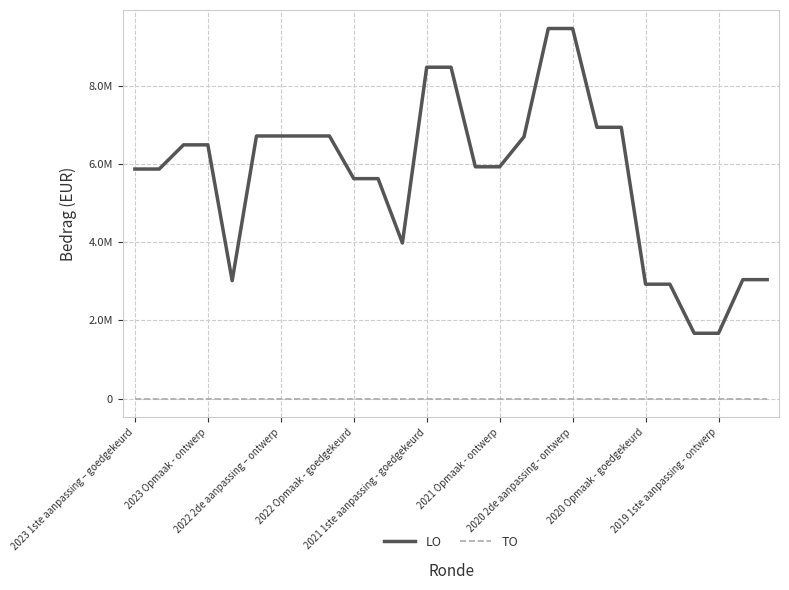

What is the value of the LO point at the 14th from the left?

8468980